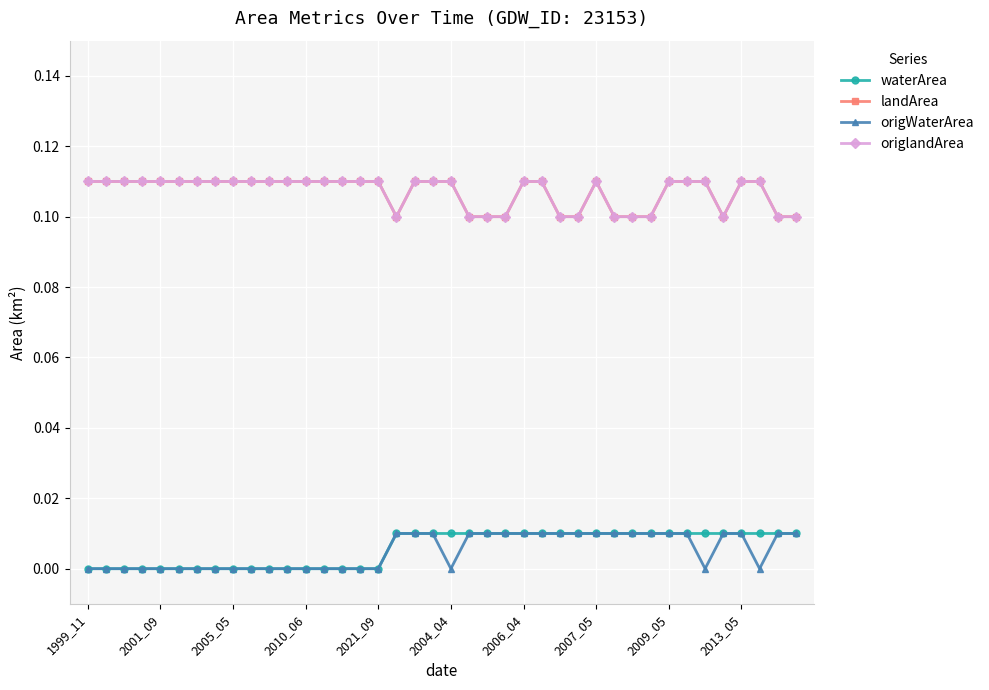

List the series in order of their peak value, highest first.

landArea, origlandArea, waterArea, origWaterArea